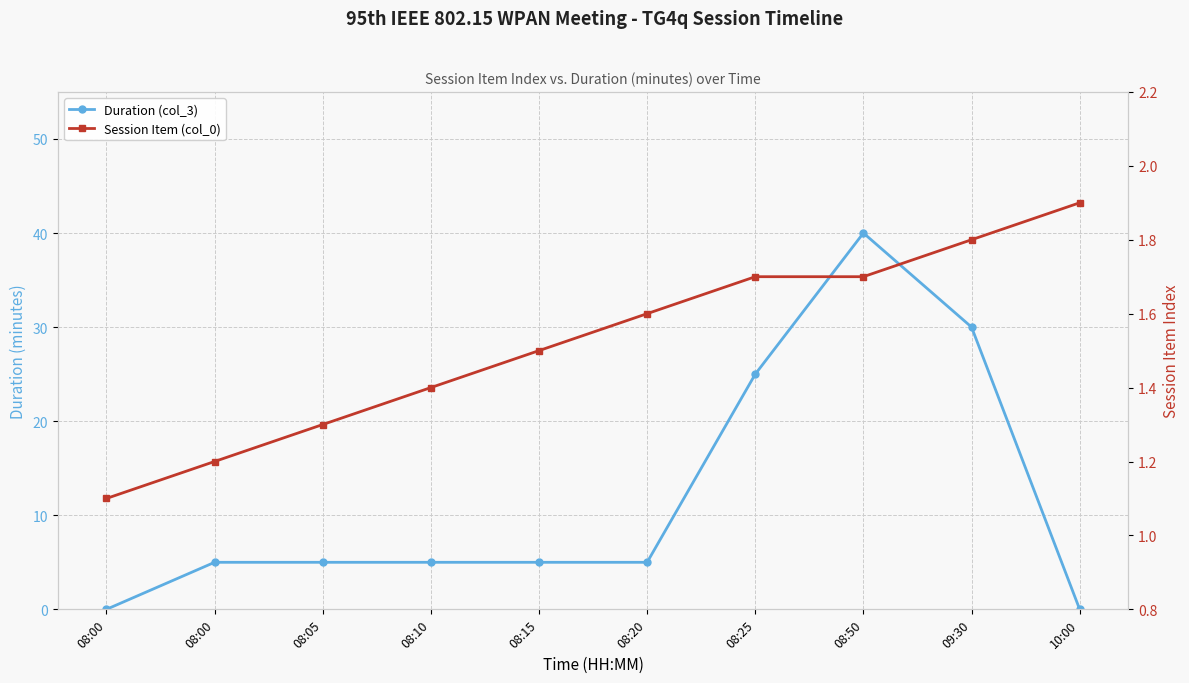

Reading left to right, transcribe all the data shown in this chart.

Duration (col_3): 0.0	5.0	5.0	5.0	5.0	5.0	25.0	40.0	30.0	0.0
Session Item (col_0): 1.1	1.2	1.3	1.4	1.5	1.6	1.7	1.7	1.8	1.9